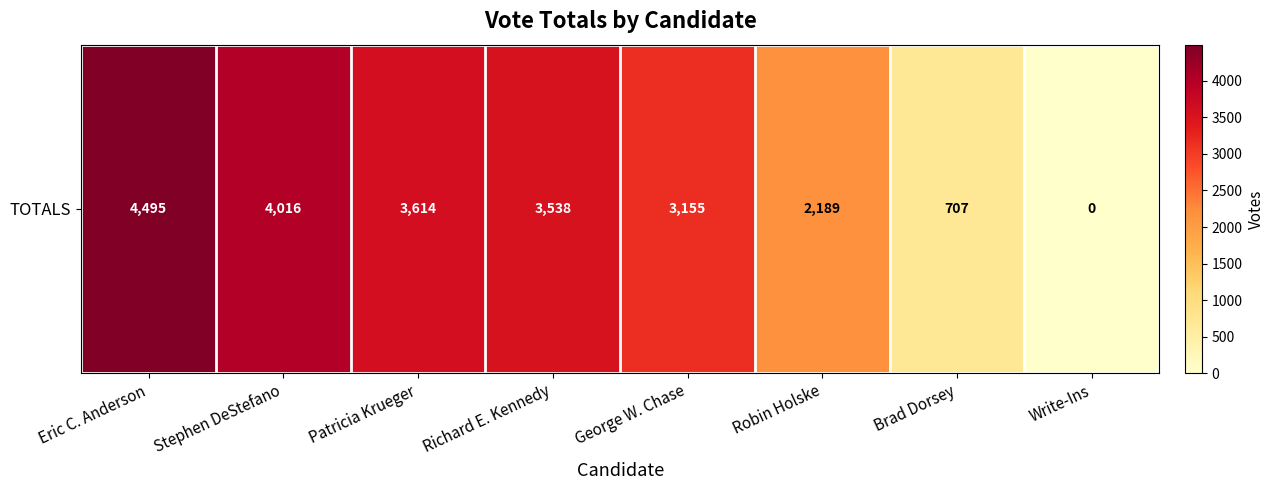

Reading right to left, transcribe all the data shown in this chart.

Write-Ins=0	Brad Dorsey=707	Robin Holske=2189	George W. Chase=3155	Richard E. Kennedy=3538	Patricia Krueger=3614	Stephen DeStefano=4016	Eric C. Anderson=4495